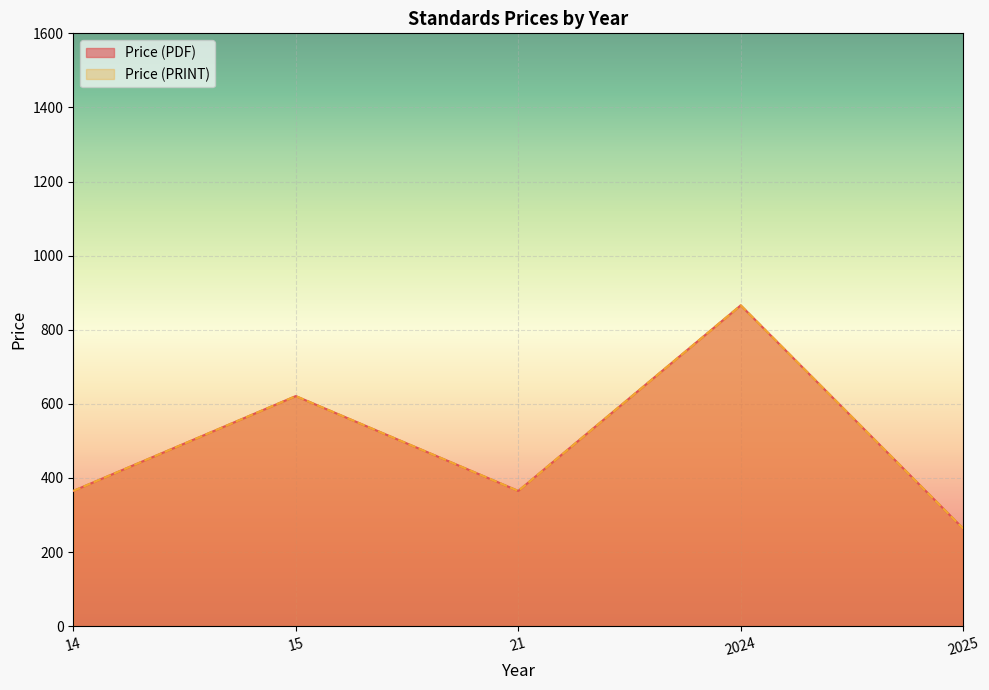

Rank the series at 2024 from highest to lowest value.

Price (PDF), Price (PRINT)